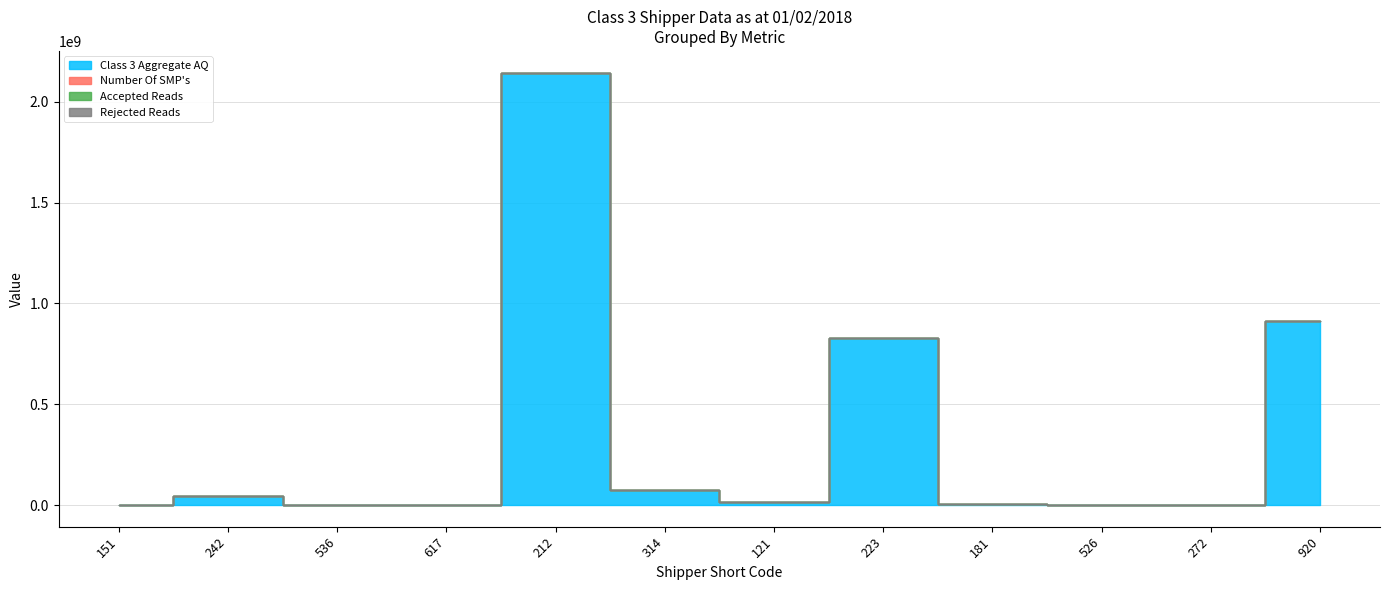

Which series has the widest spread of values?

Class 3 Aggregate AQ